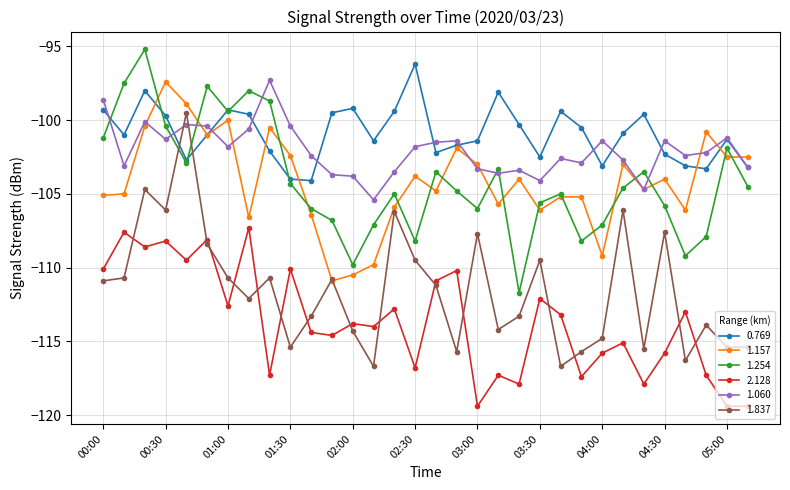

What is the lowest value of the 1.157 series?

-110.9